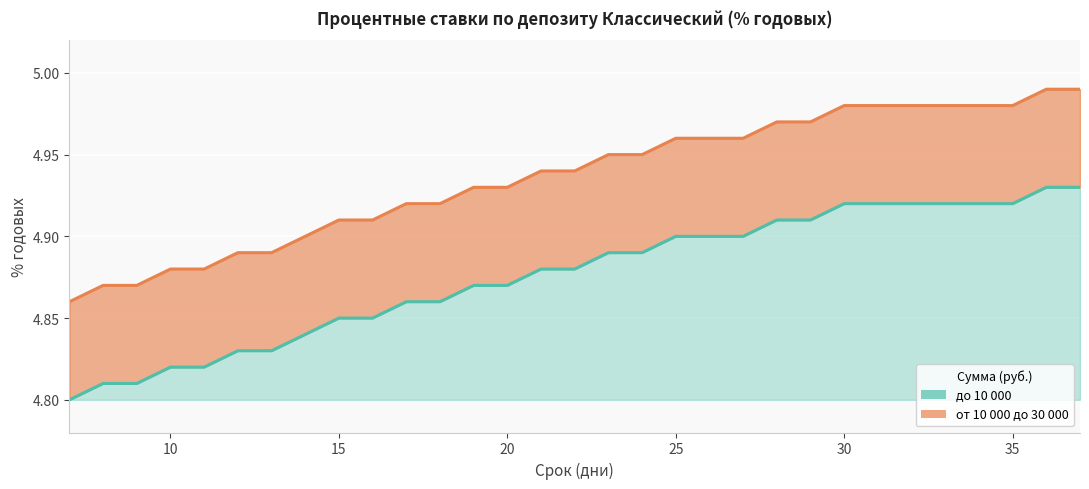

How many lines are shown in the chart?

2